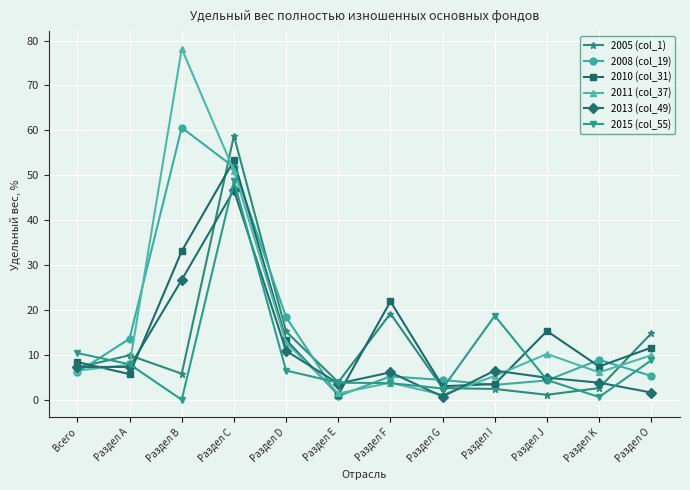

True or false: 2013 (col_49) has more than 0 interior local peaks.

True